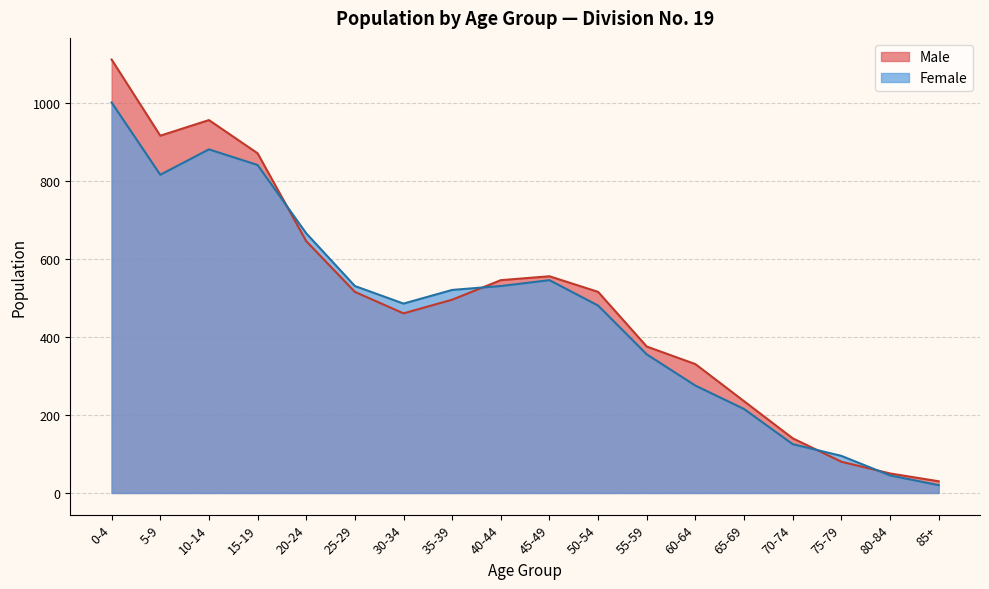

What are all the series names shown in the legend?

Male, Female